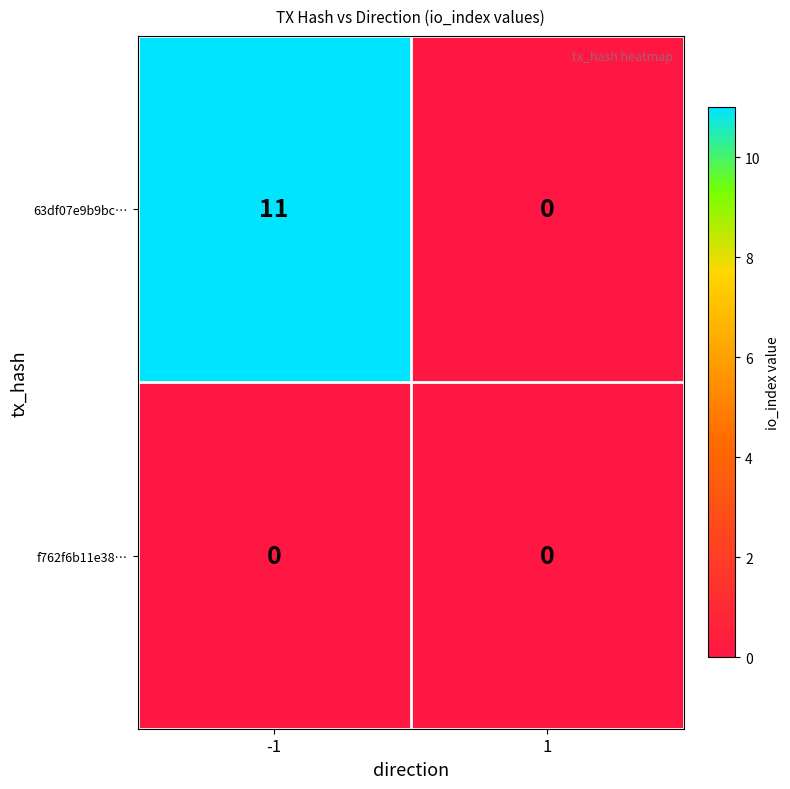

What is the difference between the maximum and minimum values in the 63df07e9b9bc… series?

11